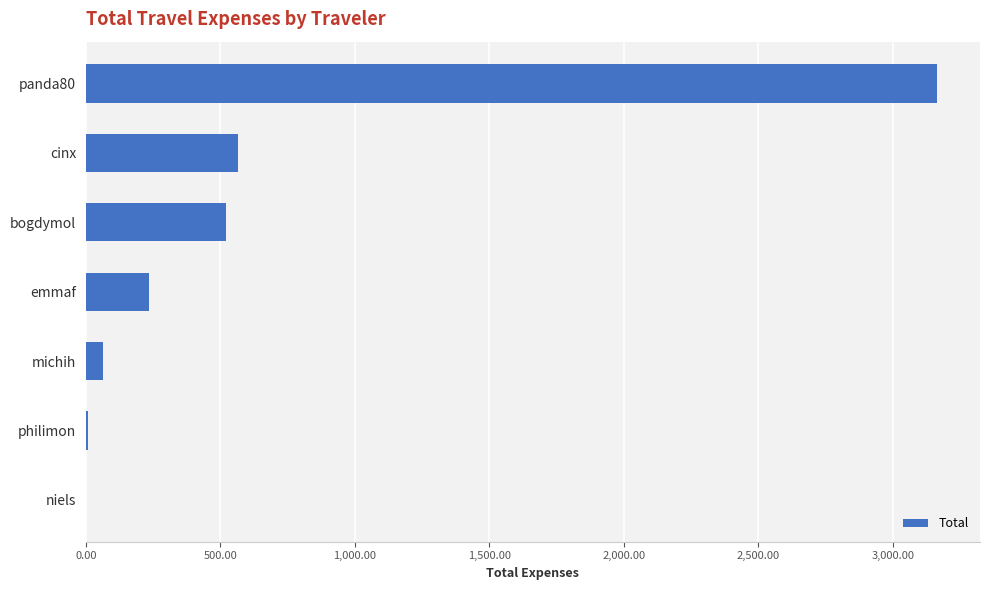

Which category has the highest value across all series?

panda80